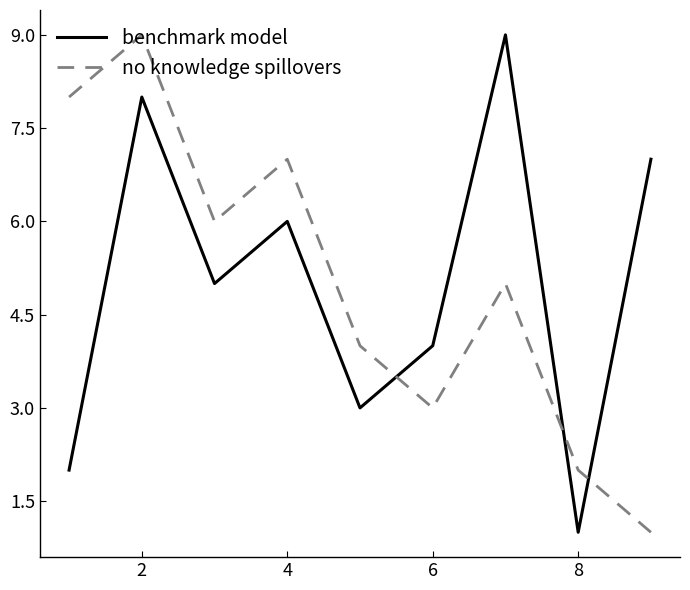

What is the maximum value for no knowledge spillovers?

9